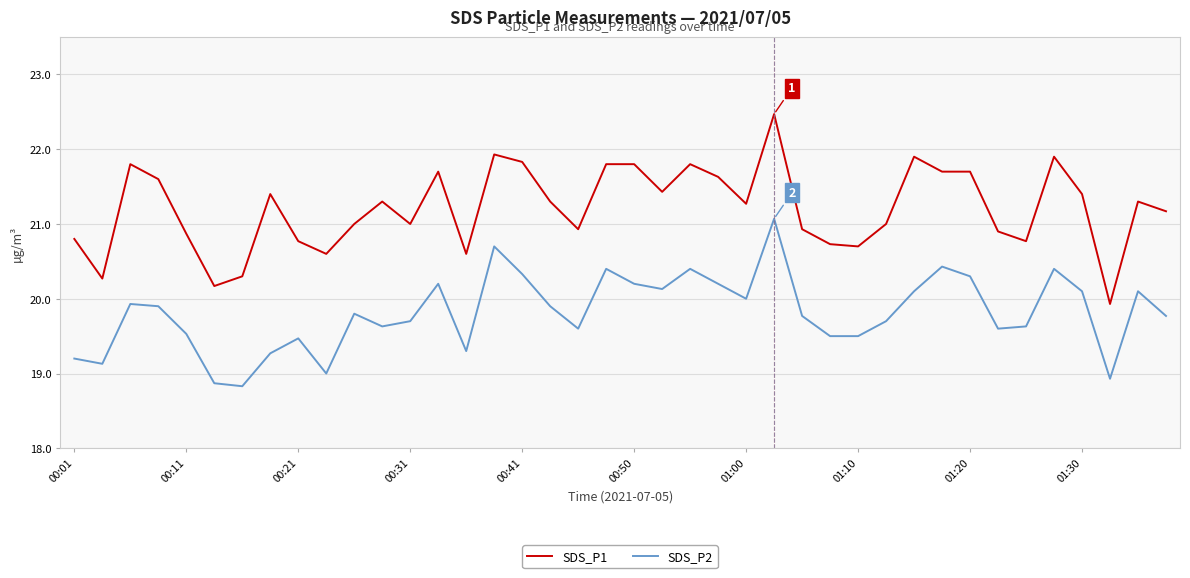

Which series has the largest total across all categories?

SDS_P1